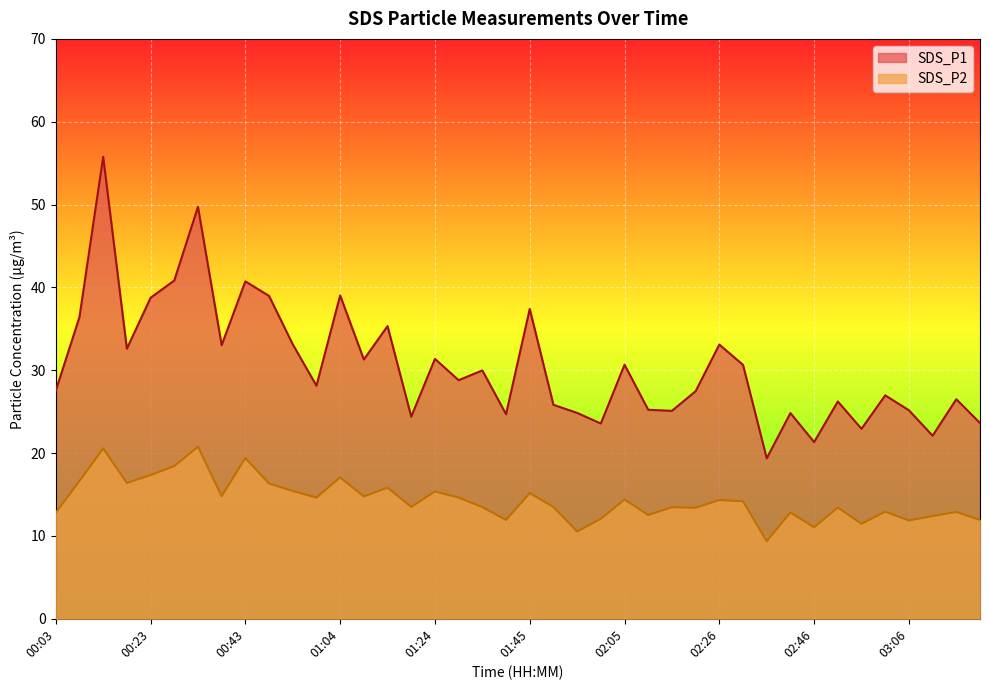

At which category is the sum across all series the highest?

00:13